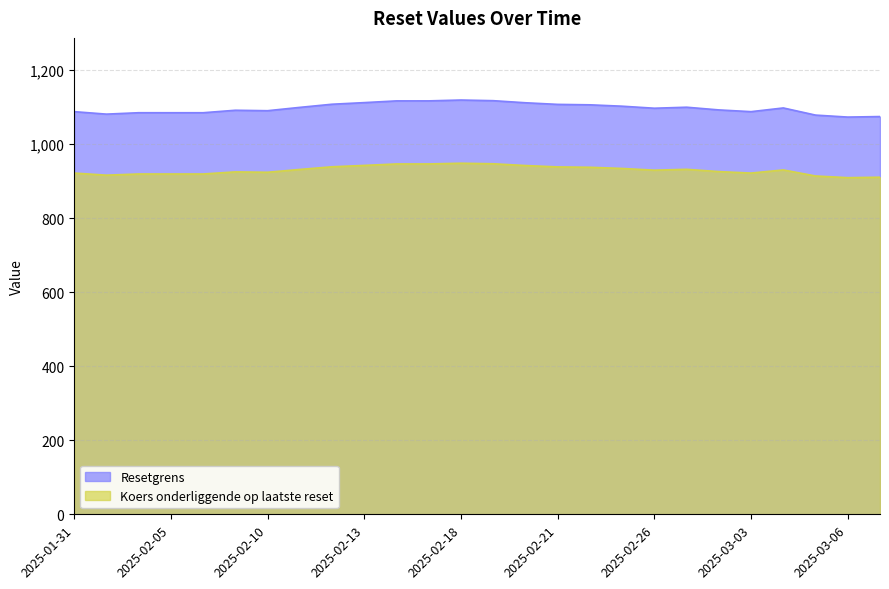

True or false: Koers onderliggende op laatste reset and Resetgrens intersect in this chart.

False